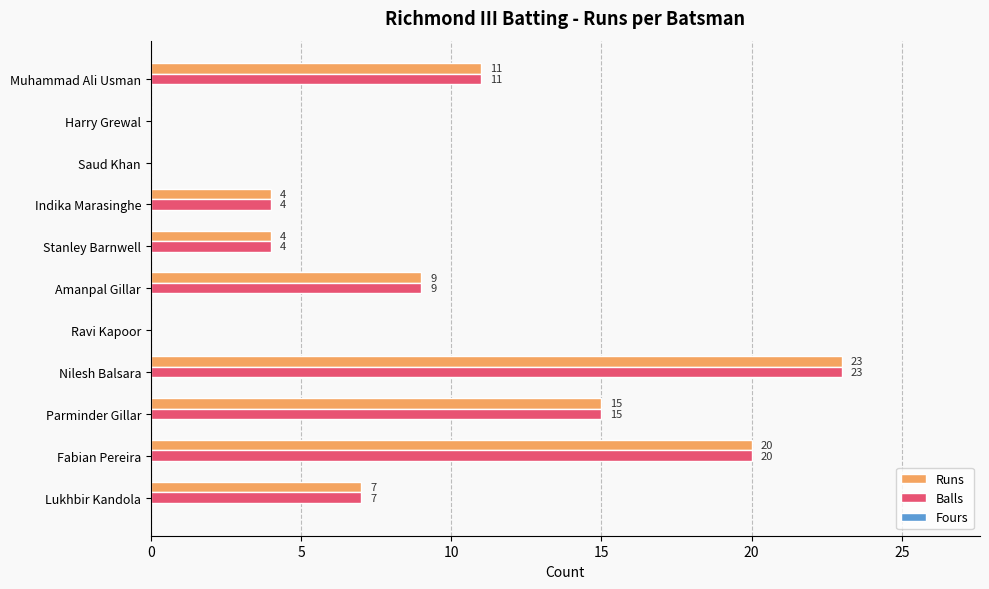

How many Balls values are between 0 and 15?

9